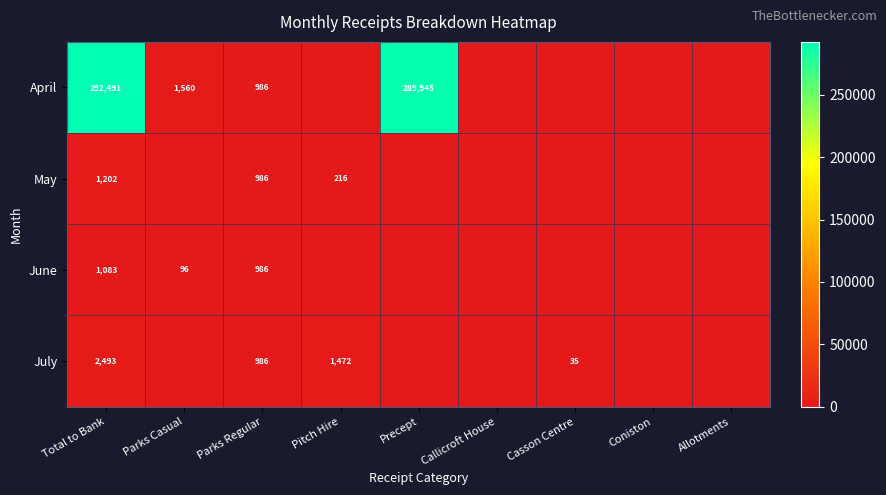

True or false: July has a value of 2061 at Pitch Hire.

False